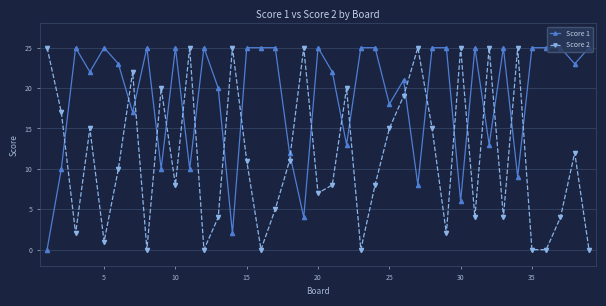

List the series in order of their overall mean, lowest first.

Score 2, Score 1